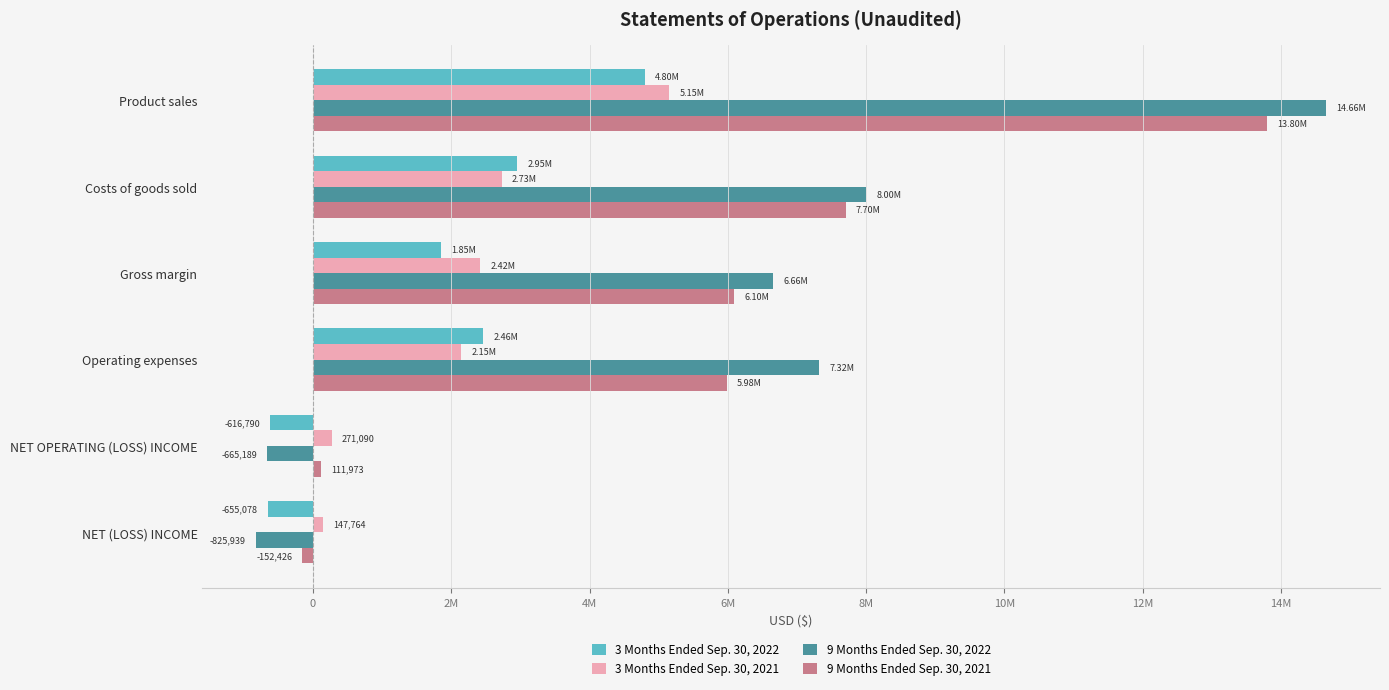

What is the value of the 9 Months Ended Sep. 30, 2022 bar at the 5th from the left?

-665189